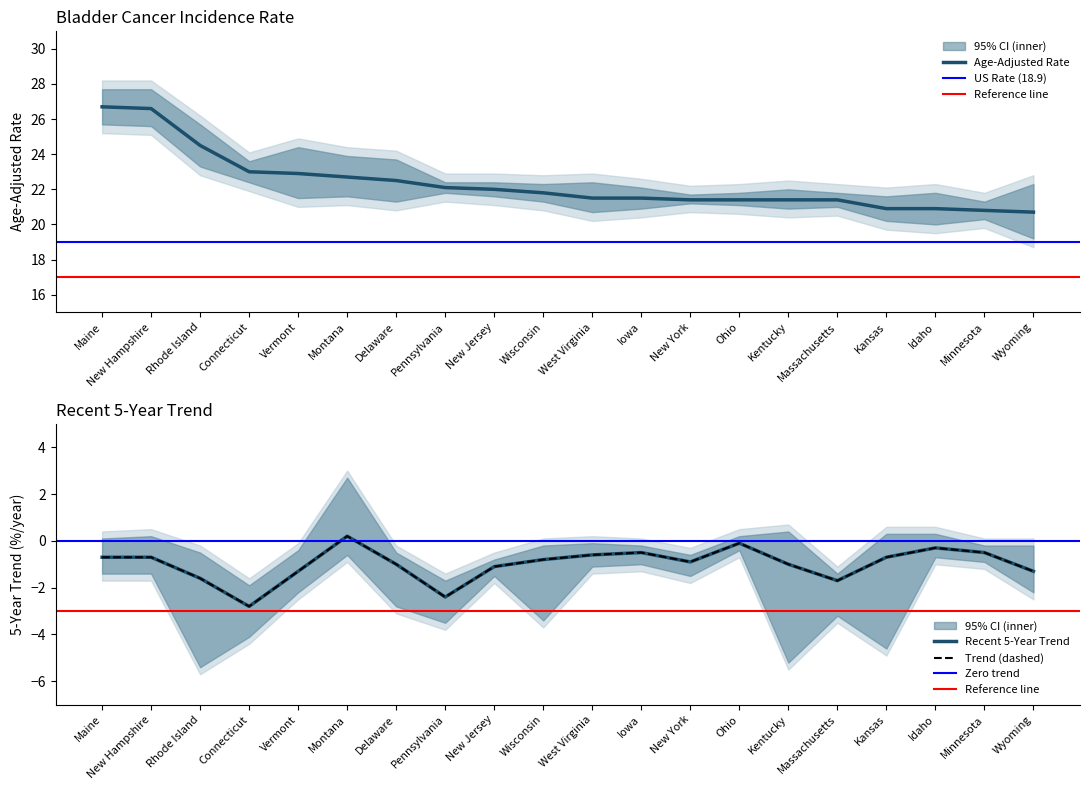

True or false: Recent 5-Year Trend and Upper 95% CI cross at least once.

False